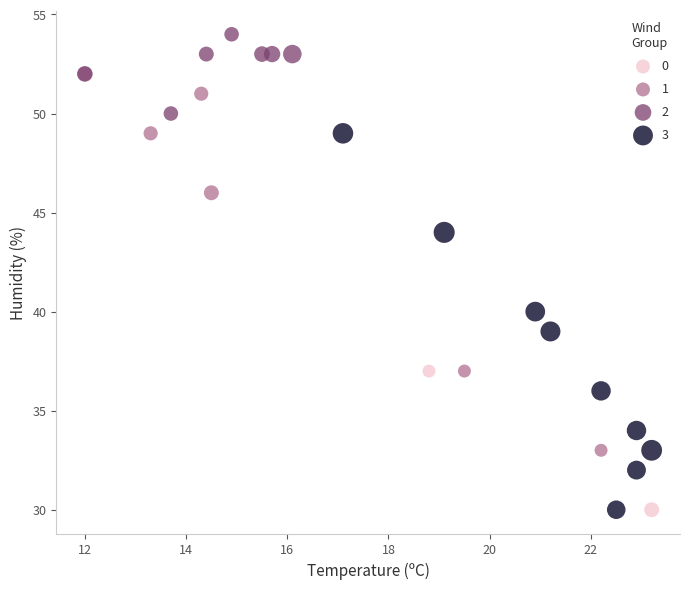

What are all the series names shown in the legend?

0, 1, 2, 3